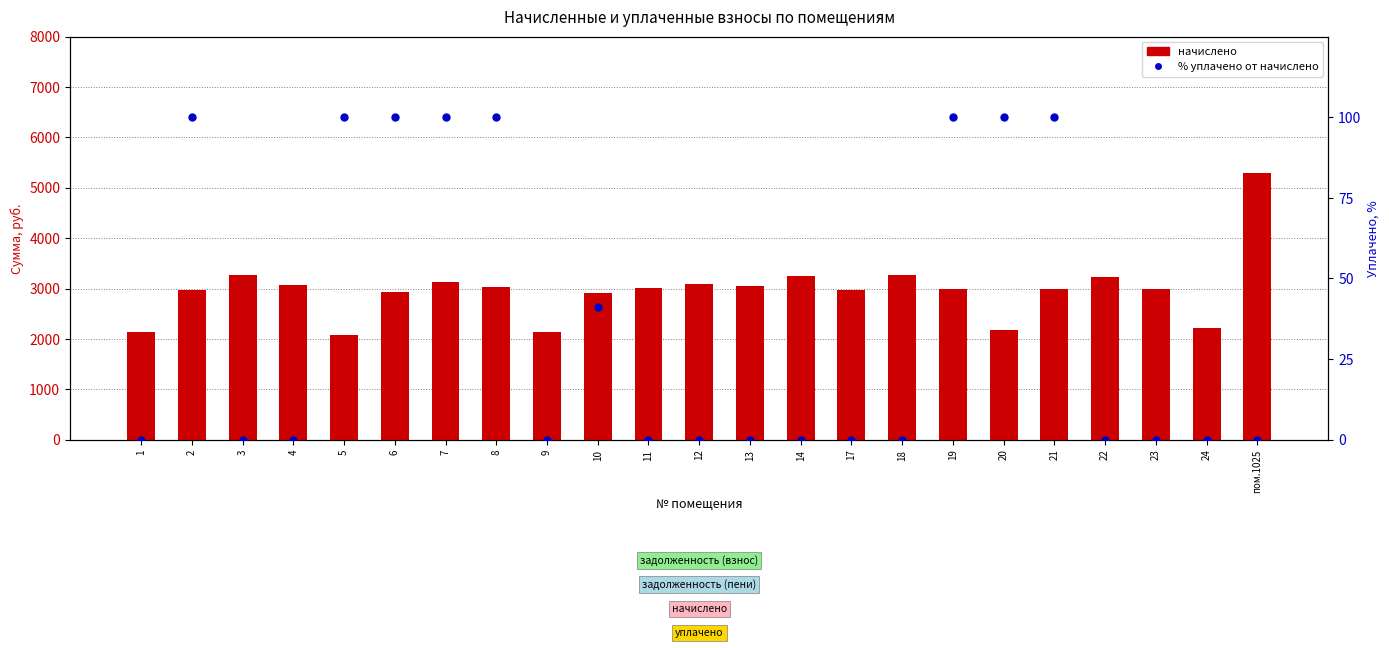

At which category is the sum across all series the highest?

пом.1025